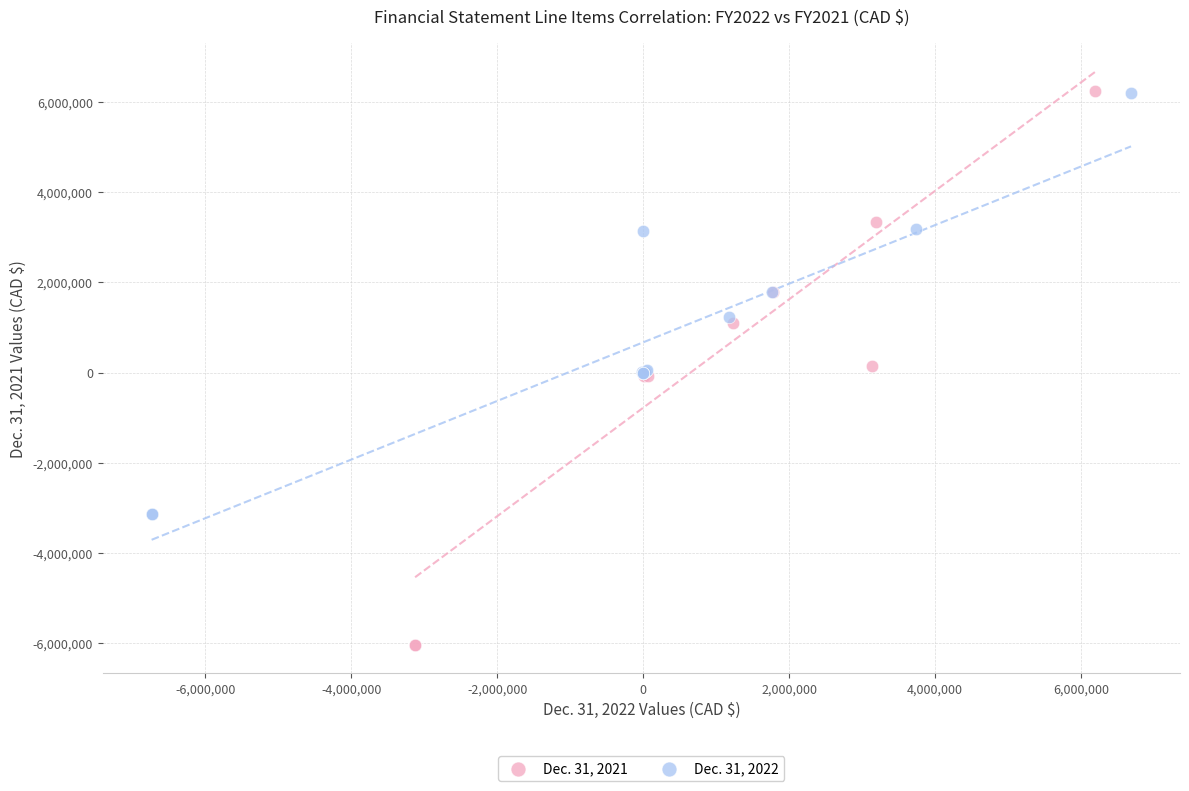

Which series has the largest Y range (max minus min)?

Dec. 31, 2021